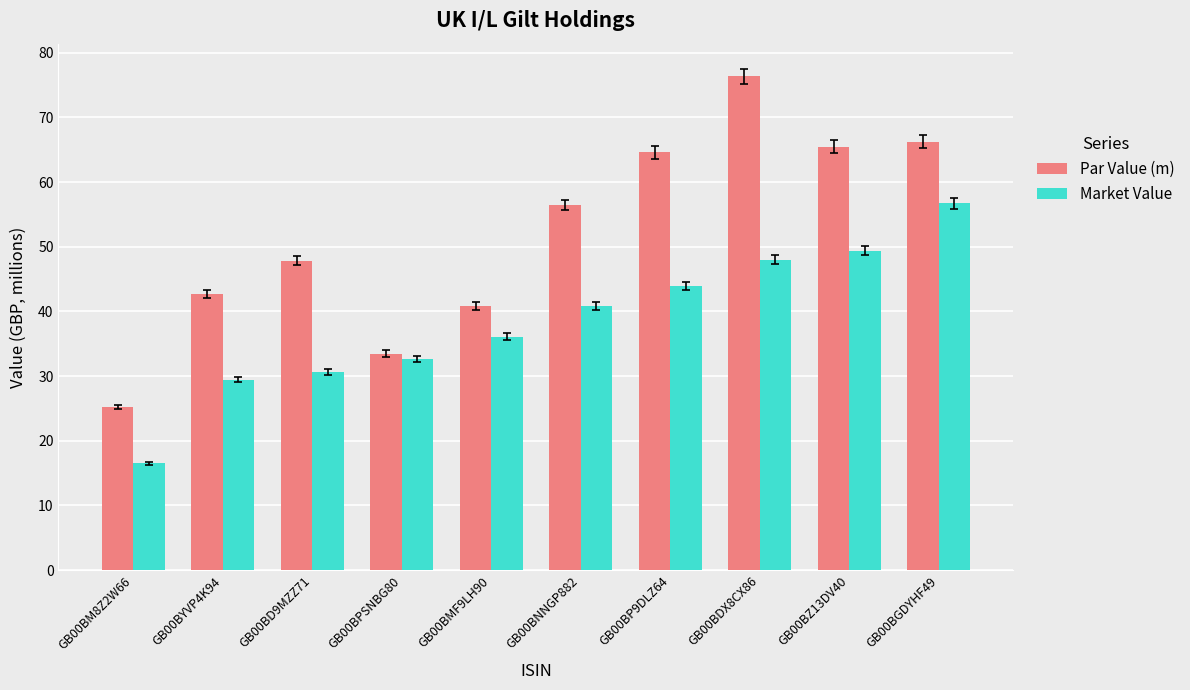

What is the average value of the Par Value (m) series?

51.9